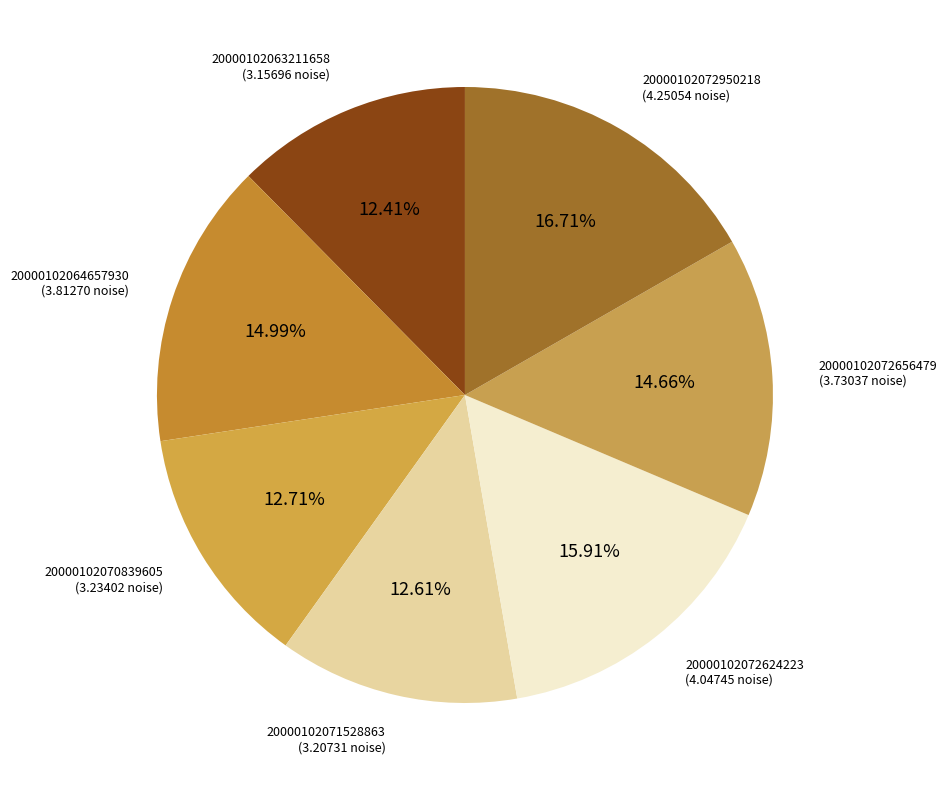

Count the number of slices in the pie.

7